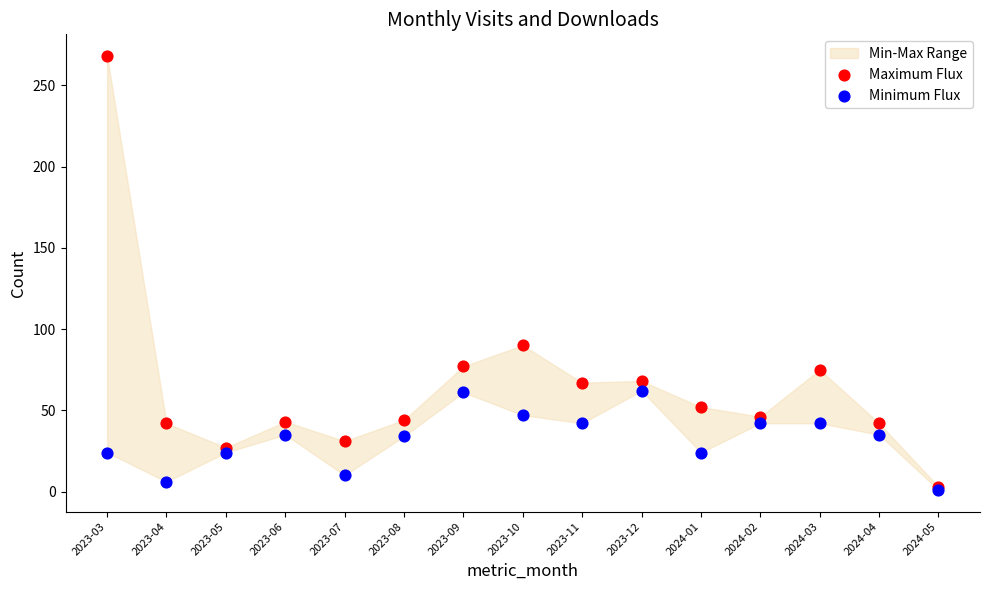

Across all series, what Y value is closest to 134?

90